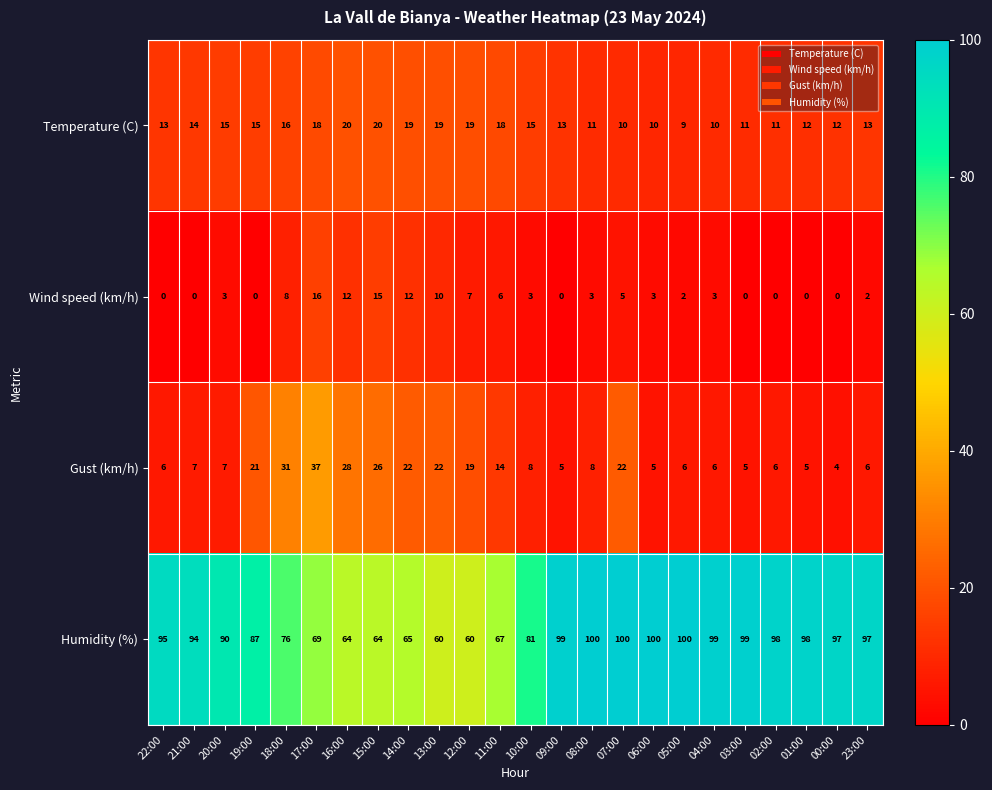

Where is Wind speed (km/h) nearest to the value 8?

18:00